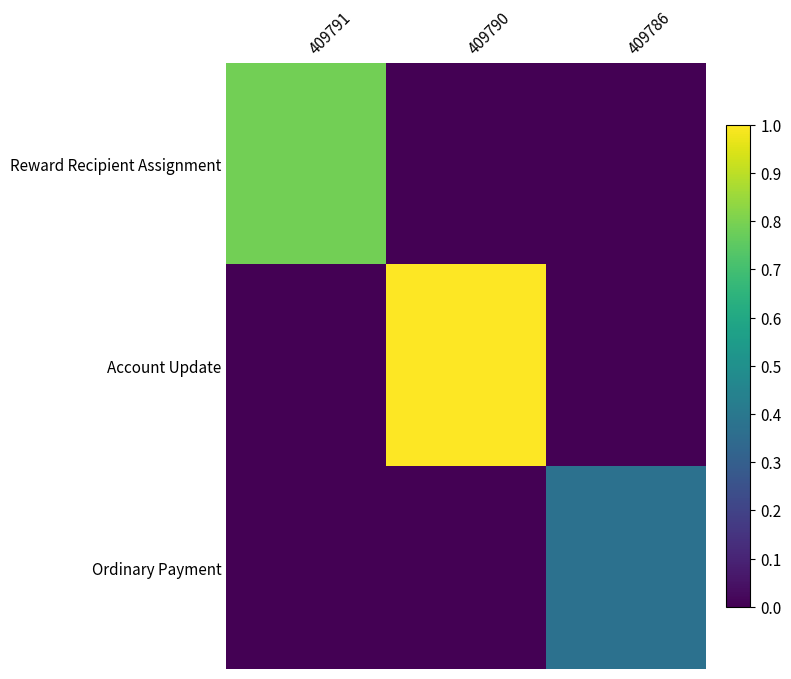

Reading right to left, what are all the values shown in this chart?

Reward Recipient Assignment: 409786=0.0	409790=0.0	409791=0.8
Account Update: 409786=0.0	409790=1.0	409791=0.0
Ordinary Payment: 409786=0.4	409790=0.0	409791=0.0